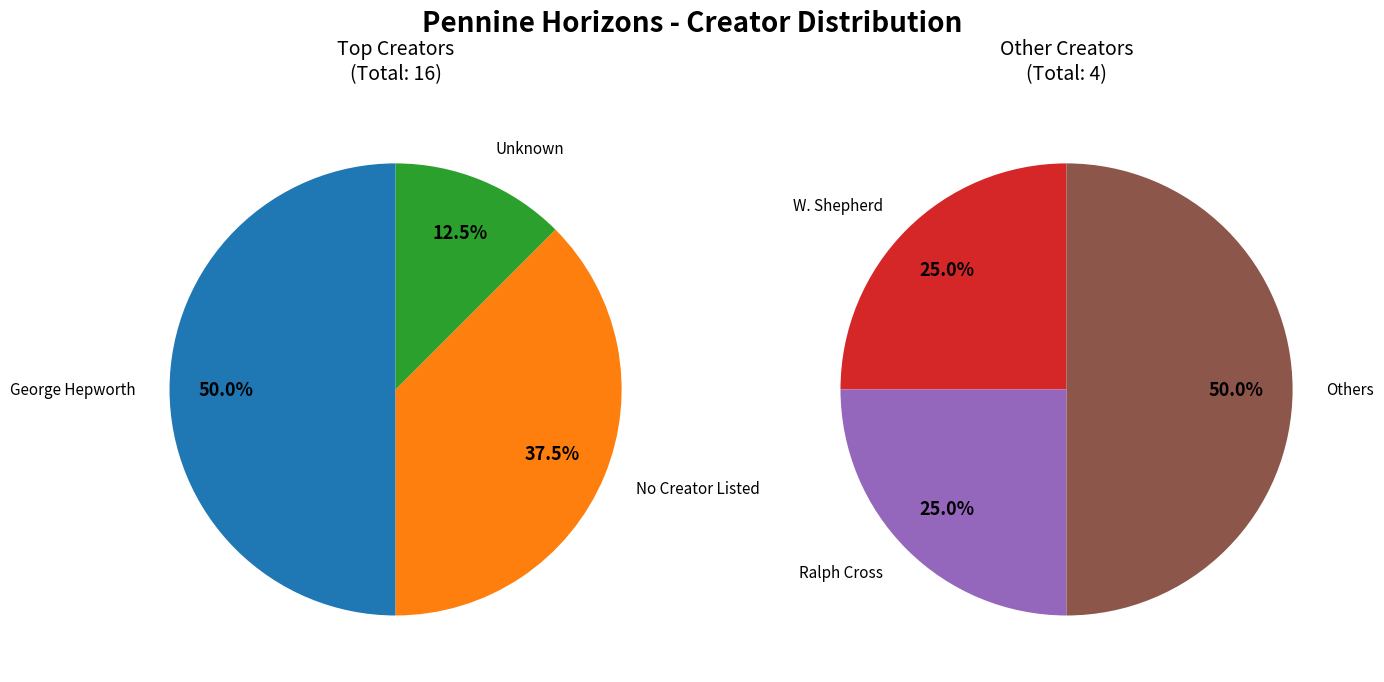

Which slice is the largest?

George Hepworth